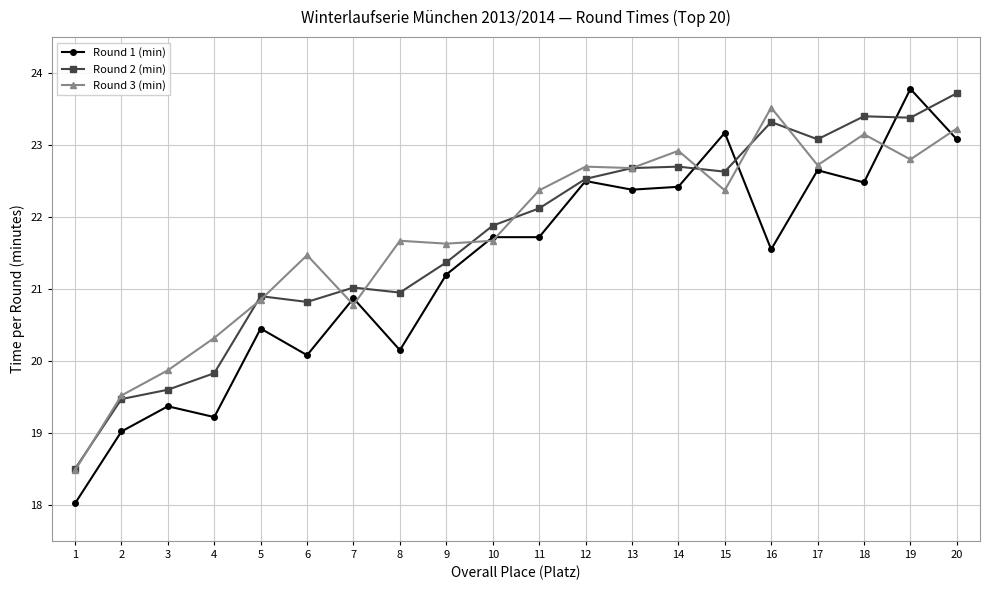

What is the difference between the highest and lowest values at 15?

0.8